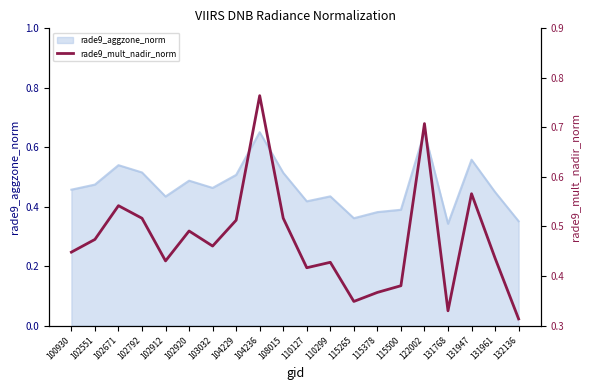

Where is the data nearest to the value 0?

132136